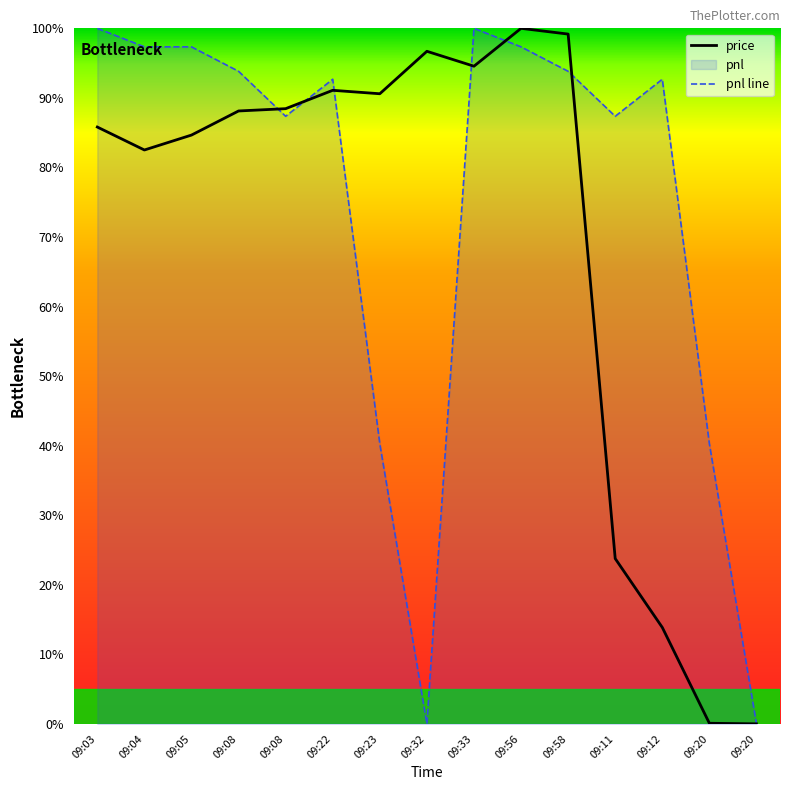

Is the value of price at 09:20 greater than the value of pnl line at 09:03?

No